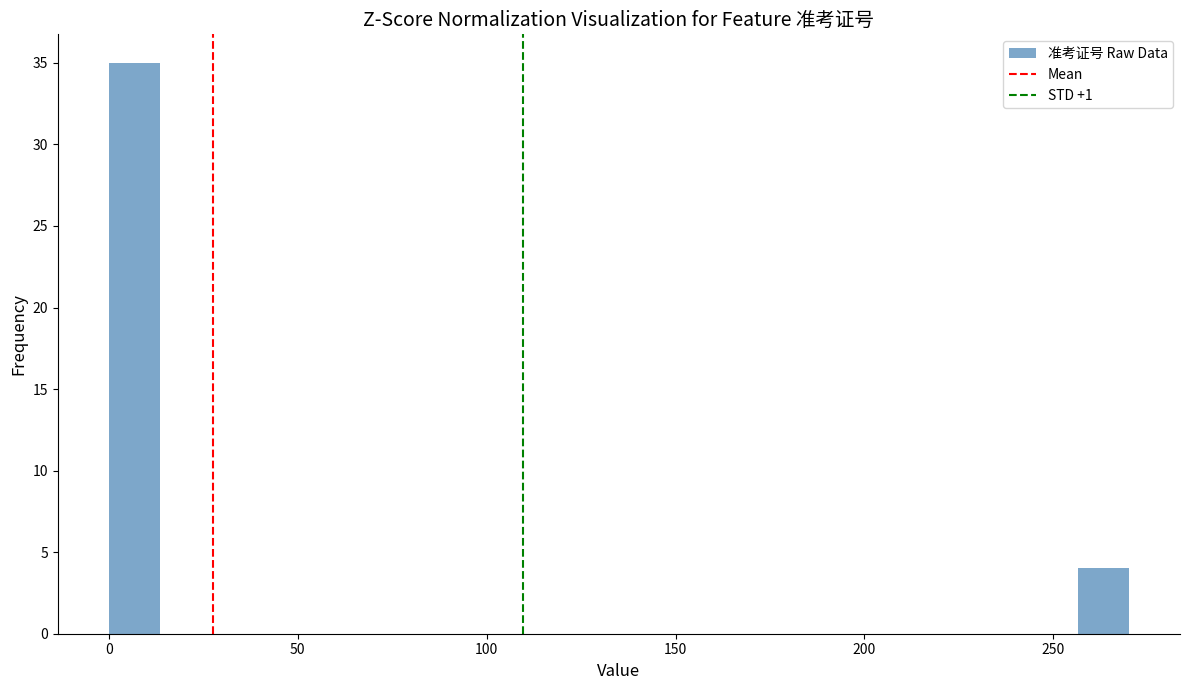

Read against the x-axis, roughly where is the centre of the tallest bar?

5